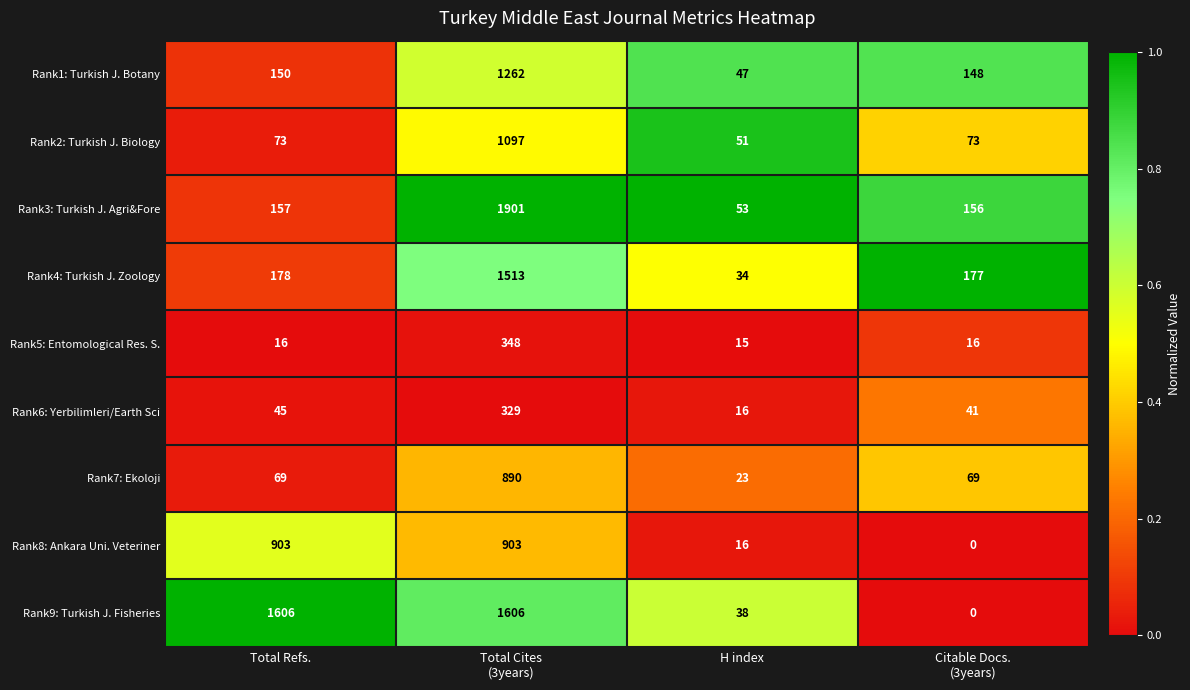

Rank the series at Total Refs. from lowest to highest value.

Rank5: Entomological Res. S., Rank6: Yerbilimleri/Earth Sci, Rank7: Ekoloji, Rank2: Turkish J. Biology, Rank1: Turkish J. Botany, Rank3: Turkish J. Agri&Fore, Rank4: Turkish J. Zoology, Rank8: Ankara Uni. Veteriner, Rank9: Turkish J. Fisheries